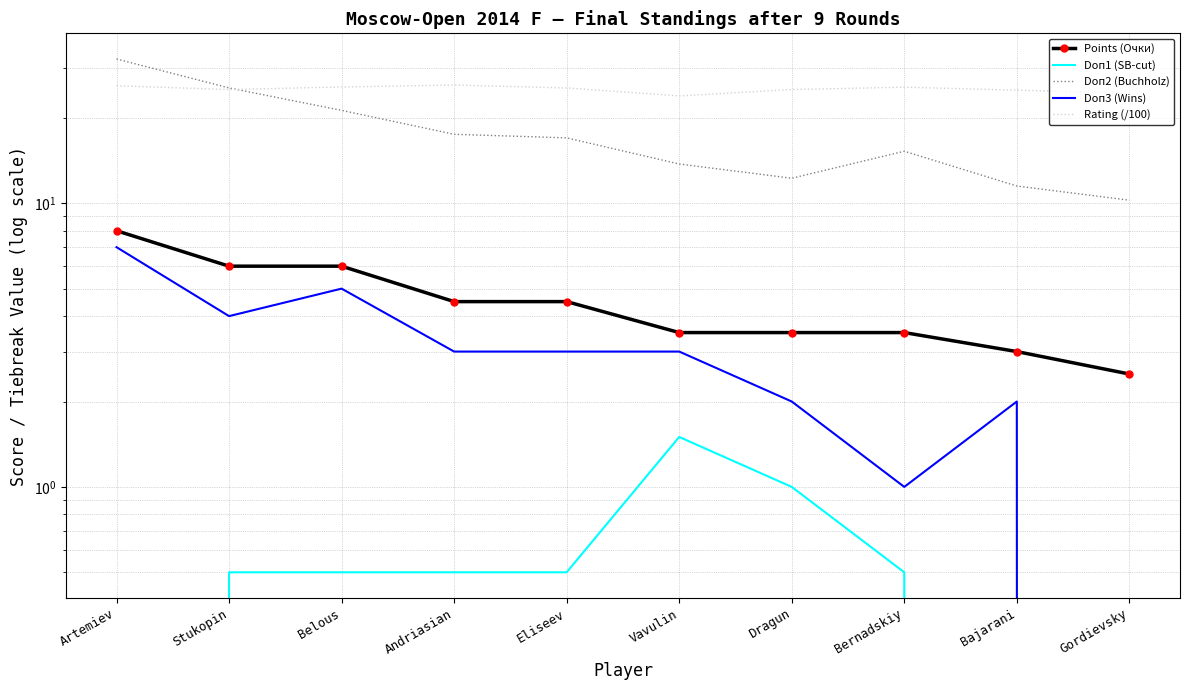

True or false: Doп1 (SB-cut) and Doп3 (Wins) cross at least once.

False